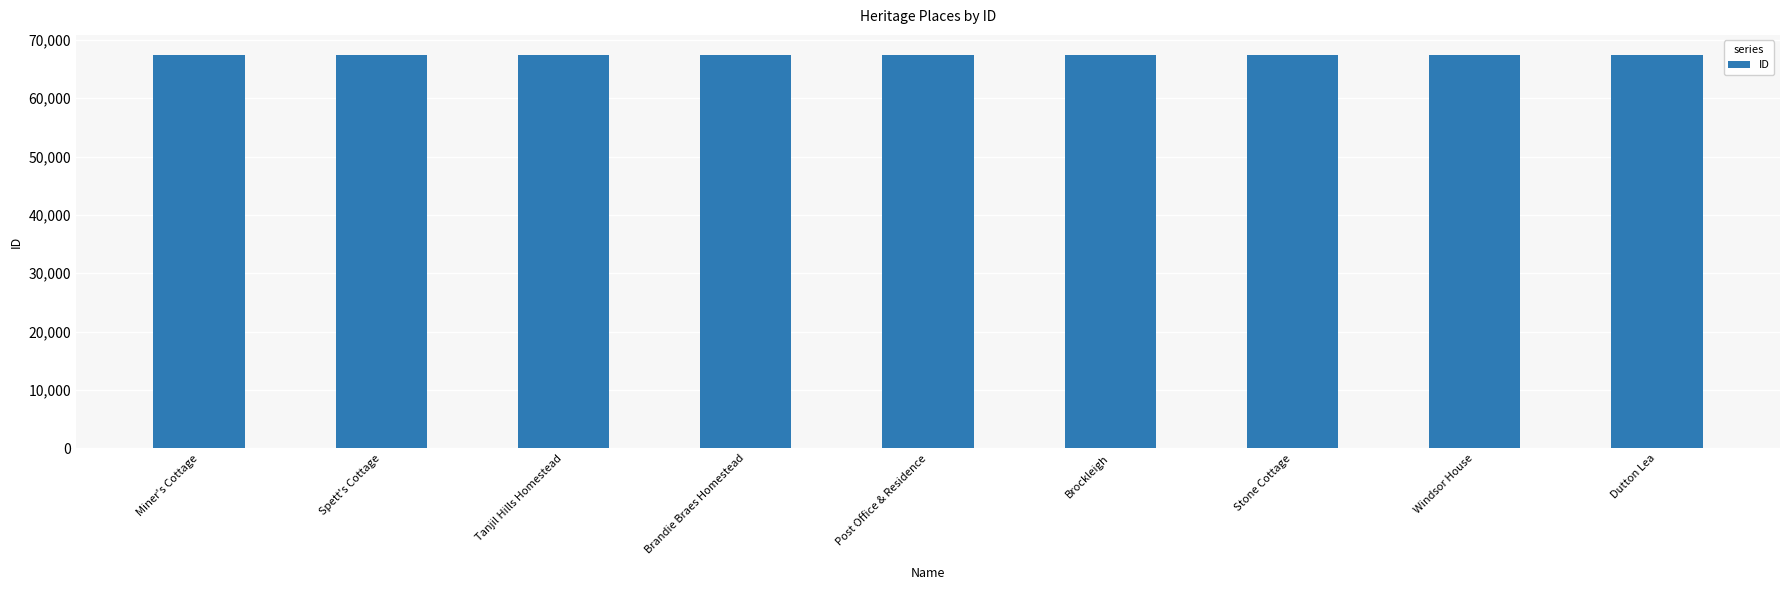

What is the label of the 5th bar from the left?

Post Office & Residence